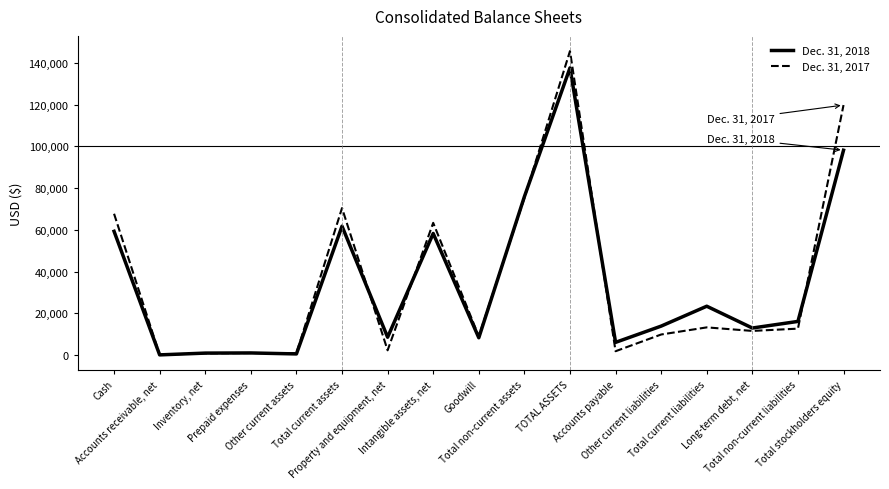

What is the difference between the maximum and minimum values in the Dec. 31, 2017 series?

145513